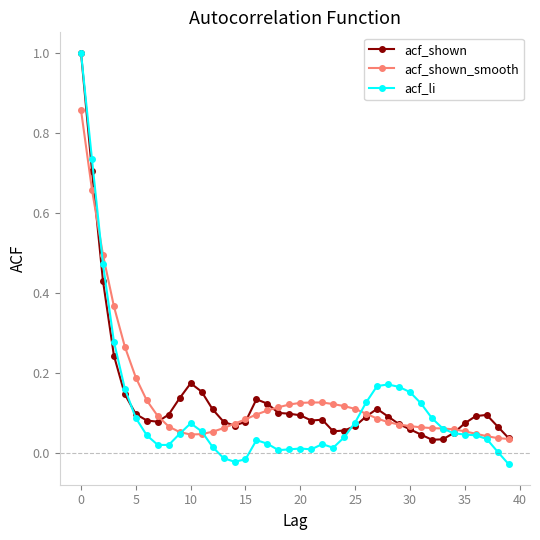

After their last crossing, which series has the higher values: acf_li or acf_shown?

acf_shown